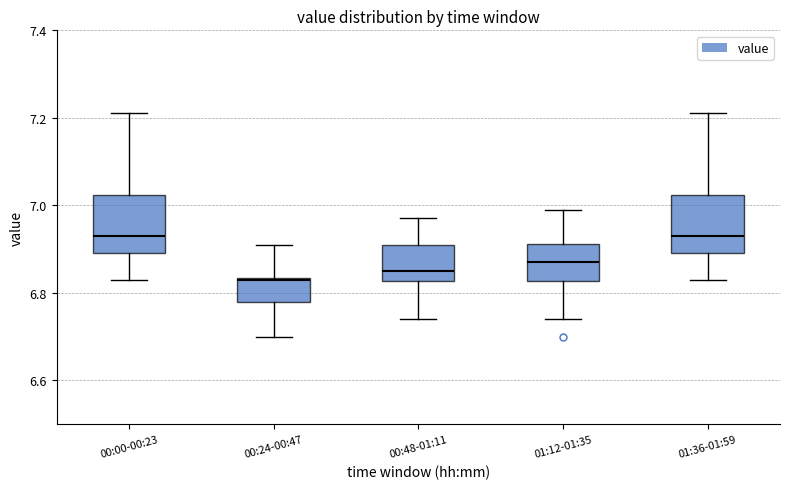

Where is the lower edge of the box for 01:36-01:59 on the y-axis? The values are not printed on the chart, so give them approximately, as read against the axis.

6.90